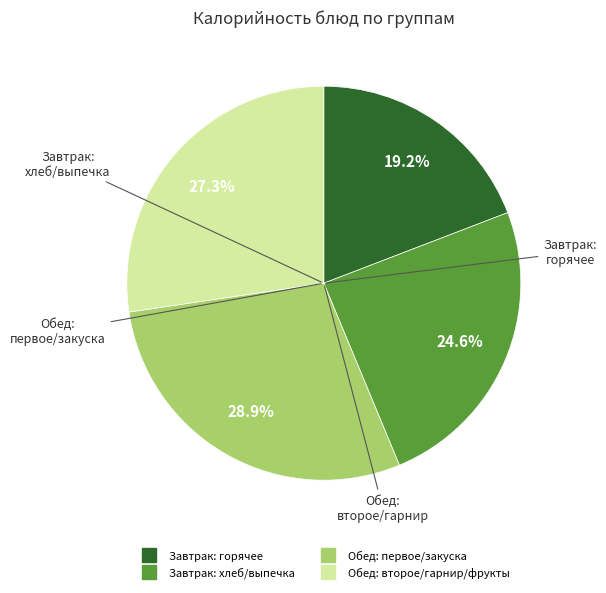

To the nearest percent, what is the difference between the largest and smallest slice percentages?

10%